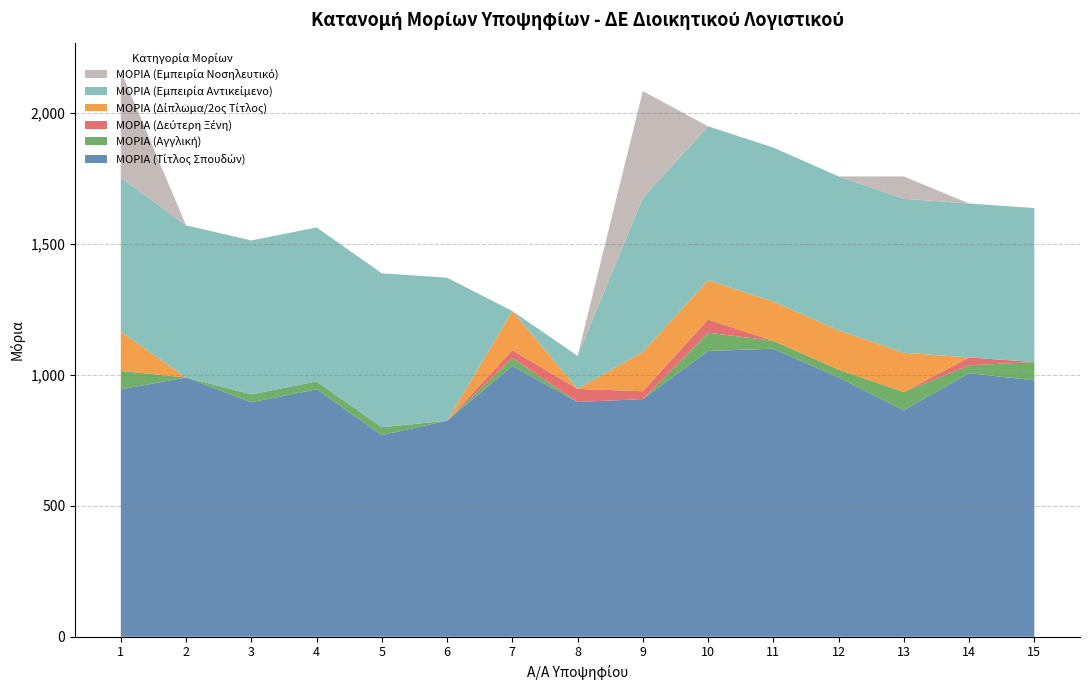

Reading right to left, list all the values displayed in this chart.

ΜΟΡΙΑ (Τίτλος Σπουδών): 15=979.0	14=1006.5	13=864.6	12=990.0	11=1100.0	10=1091.2	9=907.5	8=896.5	7=1034.0	6=825.0	5=770.0	4=944.9	3=895.4	2=990.0	1=944.9
ΜΟΡΙΑ (Αγγλική): 15=70.0	14=30.0	13=70.0	12=30.0	11=30.0	10=70.0	9=0.0	8=0.0	7=30.0	6=0.0	5=30.0	4=30.0	3=30.0	2=0.0	1=70.0
ΜΟΡΙΑ (Δεύτερη Ξένη): 15=0.0	14=30.0	13=0.0	12=0.0	11=0.0	10=50.0	9=30.0	8=50.0	7=30.0	6=0.0	5=0.0	4=0.0	3=0.0	2=0.0	1=0.0
ΜΟΡΙΑ (Δίπλωμα/2ος Τίτλος): 15=0.0	14=0.0	13=150.0	12=150.0	11=150.0	10=150.0	9=150.0	8=0.0	7=150.0	6=0.0	5=0.0	4=0.0	3=0.0	2=0.0	1=150.0
ΜΟΡΙΑ (Εμπειρία Αντικείμενο): 15=588.0	14=588.0	13=588.0	12=588.0	11=588.0	10=588.0	9=588.0	8=126.0	7=0.0	6=546.0	5=588.0	4=588.0	3=588.0	2=581.0	1=588.0
ΜΟΡΙΑ (Εμπειρία Νοσηλευτικό): 15=0.0	14=0.0	13=85.0	12=0.0	11=0.0	10=0.0	9=408.0	8=0.0	7=0.0	6=0.0	5=0.0	4=0.0	3=0.0	2=0.0	1=408.0